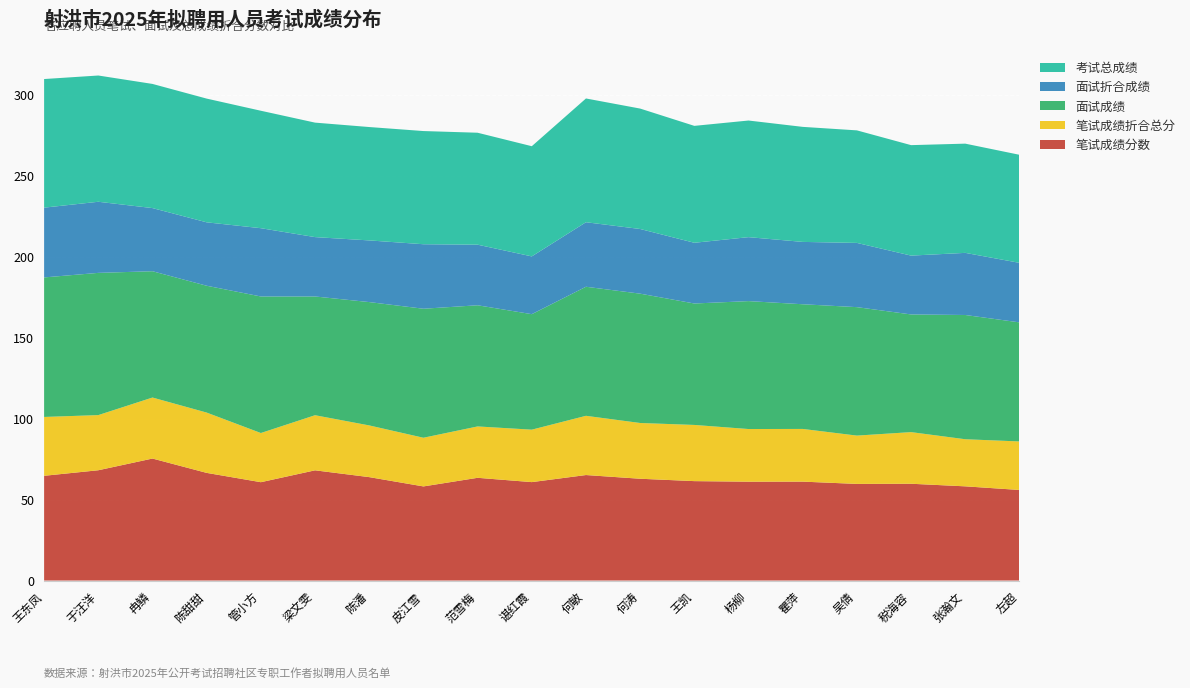

Reading left to right, list all the values displayed in this chart.

笔试成绩分数: 64.7	68.1	75.3	66.5	60.7	68.1	63.9	58.1	63.5	60.8	65.2	62.9	61.4	61.0	61.1	59.7	59.8	58.2	55.9
笔试成绩折合总分: 36.3	34.1	37.7	37.2	30.4	34.0	31.9	30.1	31.7	32.4	36.6	34.4	34.7	32.5	32.5	29.8	31.9	29.1	30.0
面试成绩: 86.2	87.8	78.0	78.3	84.3	73.3	76.2	79.7	74.8	71.3	79.7	79.9	75.0	79.0	77.0	79.3	72.7	76.7	73.5
面试折合成绩: 43.1	43.9	39.0	39.2	42.2	36.7	38.1	39.8	37.4	35.7	39.9	39.9	37.5	39.5	38.5	39.7	36.3	38.4	36.8
考试总成绩: 79.4	78.0	76.7	76.4	72.5	70.7	70.0	69.9	69.1	68.1	76.4	74.4	72.2	72.0	71.0	69.5	68.2	67.5	66.7